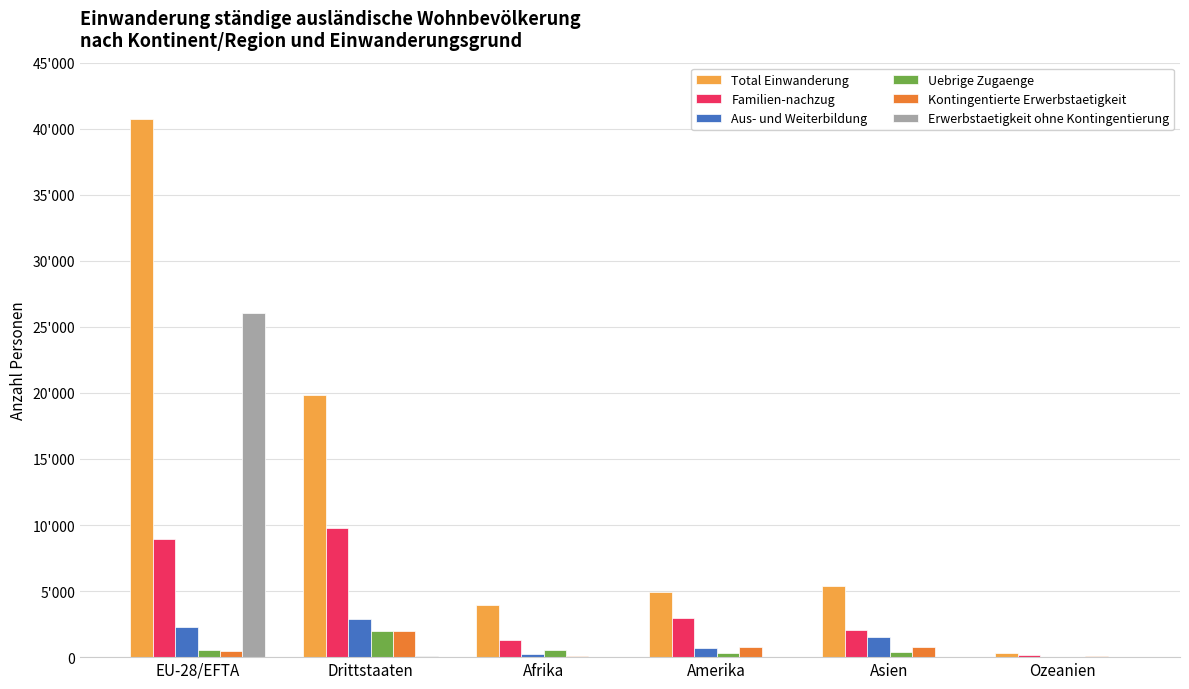

Which label corresponds to the largest value in the chart?

EU-28/EFTA